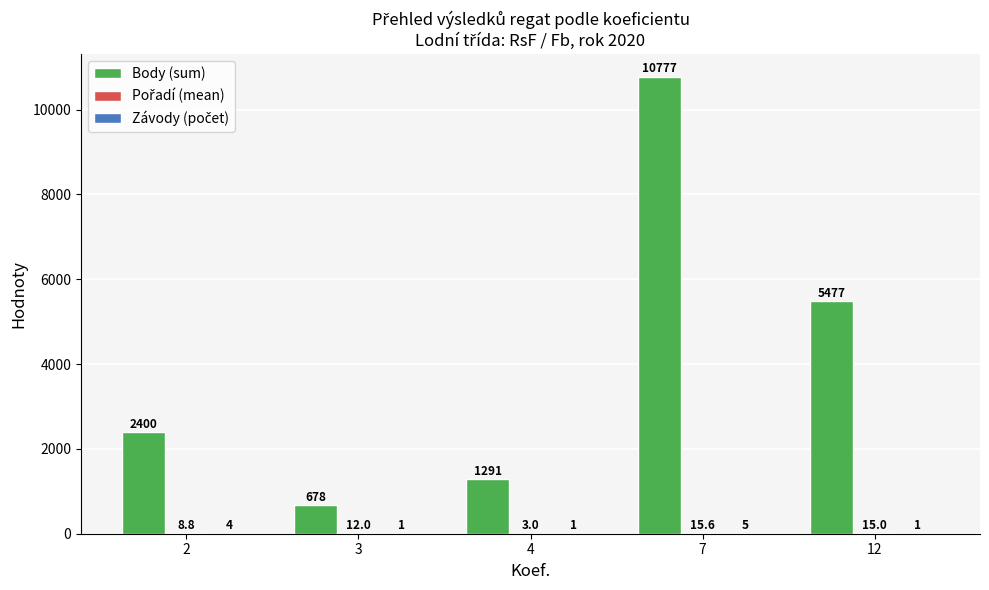

Count the number of data series in this chart.

3